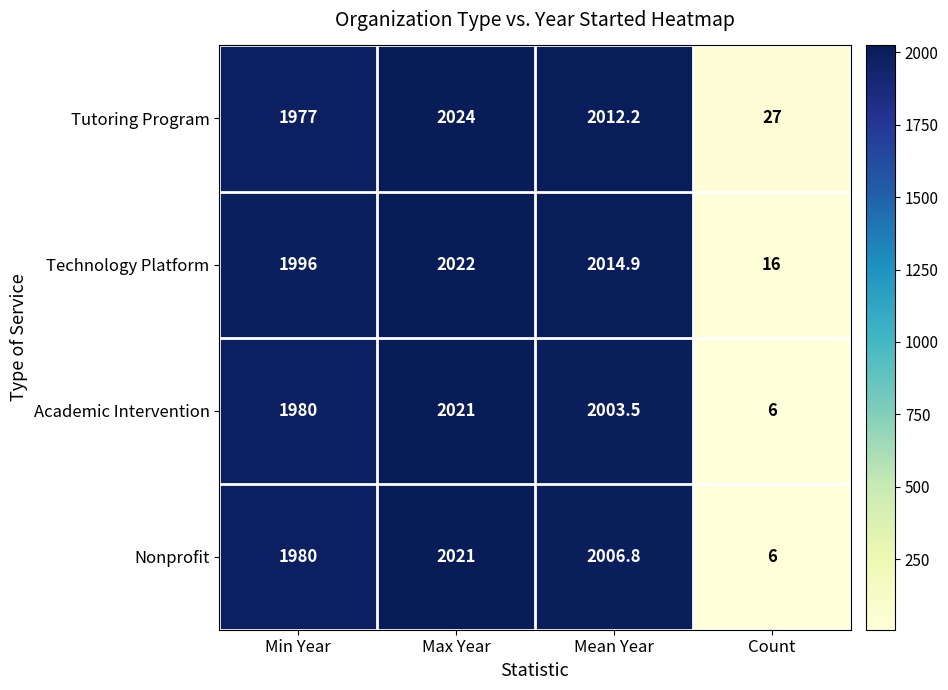

What is the sum of the Academic Intervention values at Mean Year and Max Year?

4024.5